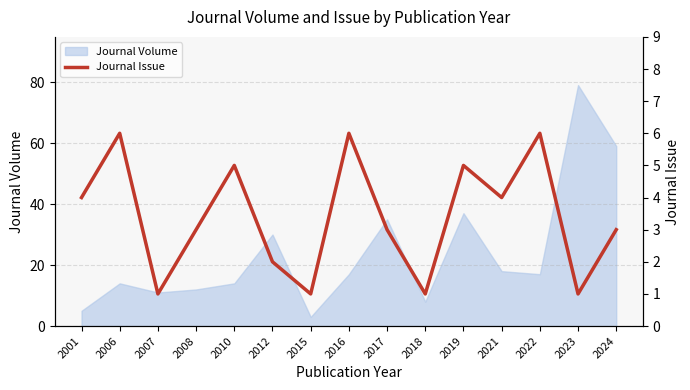

What is the value of the 14th point from the left?

1